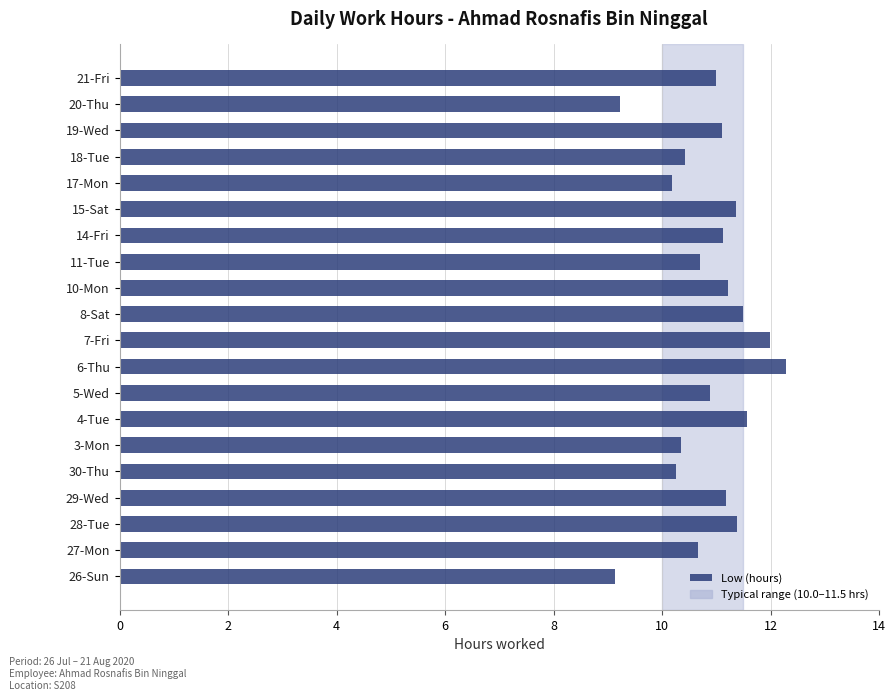

Read the value at 28-Tue.

11.4